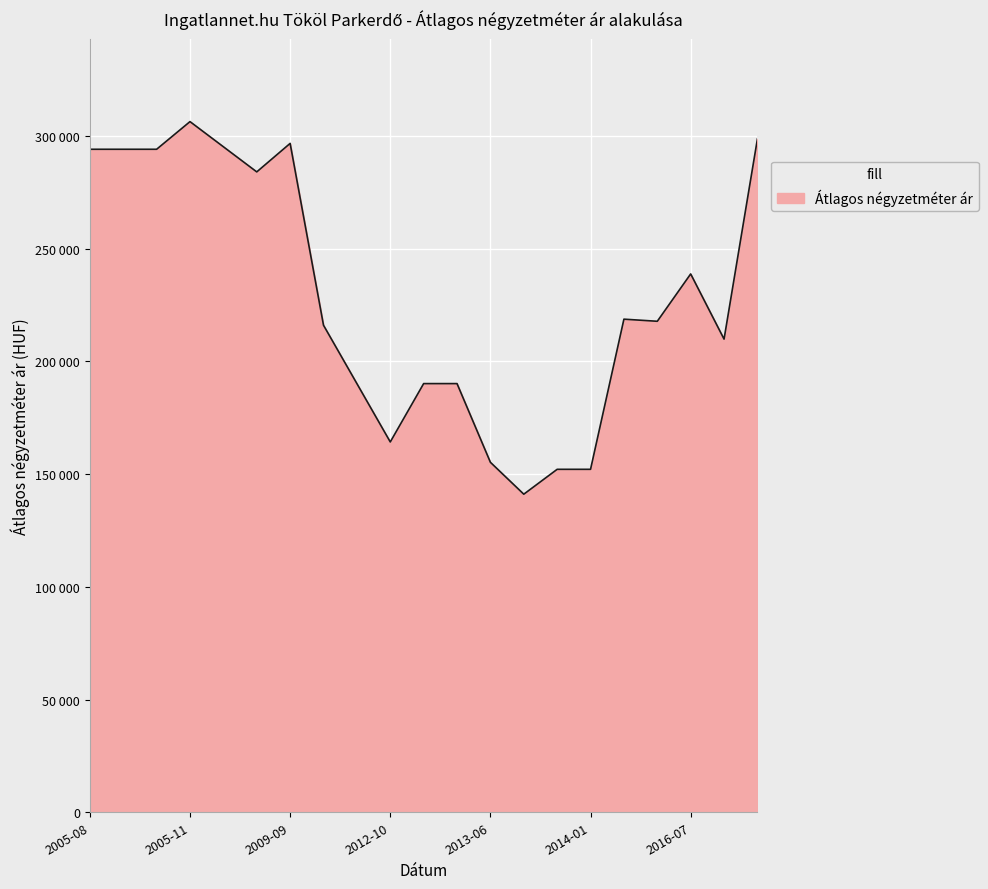

Does the chart have visible grid lines?

Yes